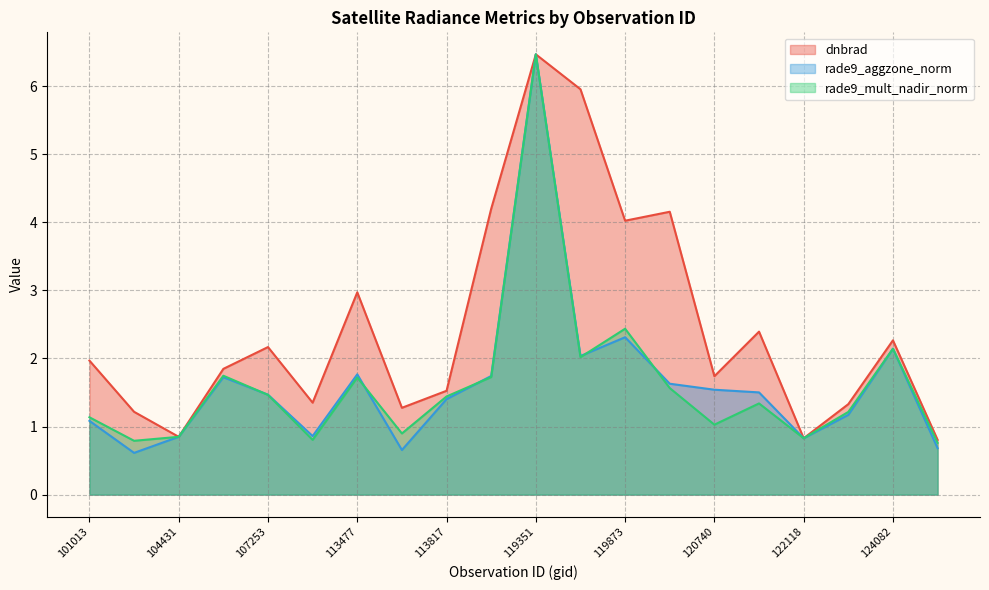

Does the chart have visible grid lines?

Yes